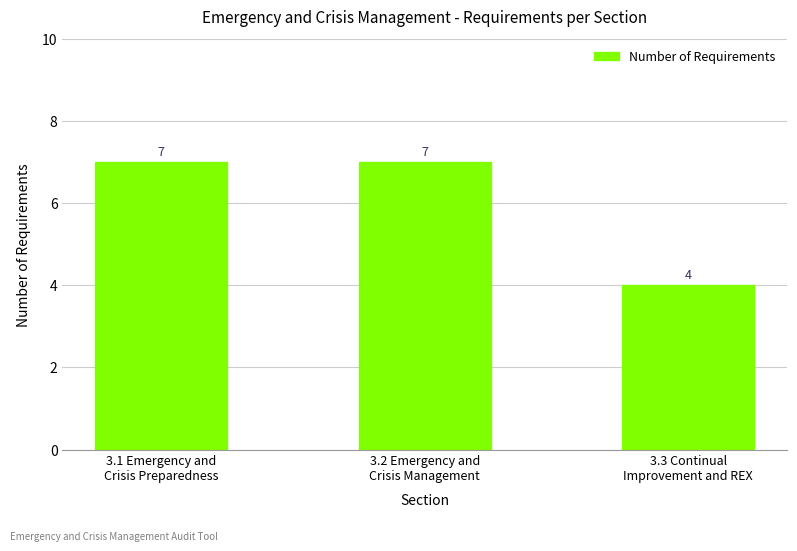

What is the label of the 1st bar from the left?

3.1 Emergency and
Crisis Preparedness